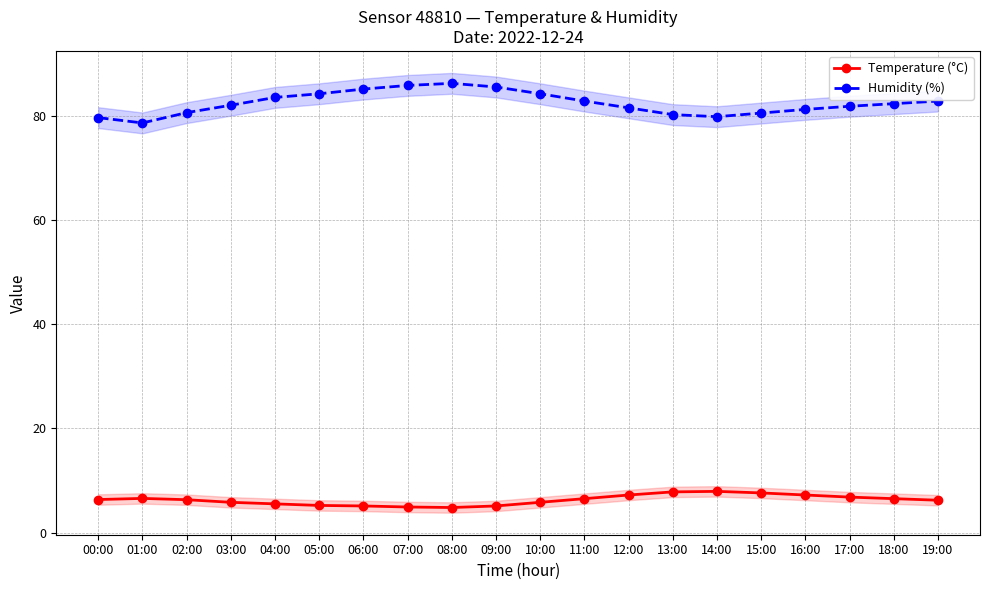

What is the sum of the Humidity (%) values at 12:00 and 00:00?

161.1